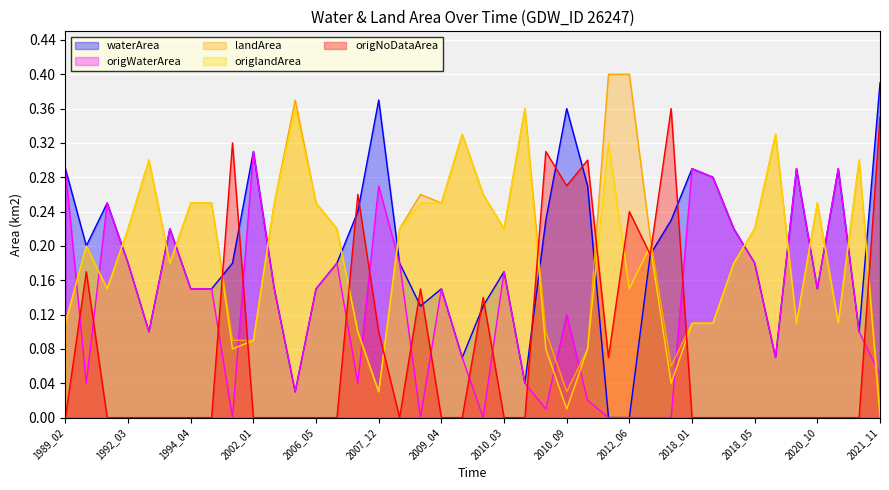

List the series in order of their peak value, highest first.

landArea, waterArea, origlandArea, origNoDataArea, origWaterArea